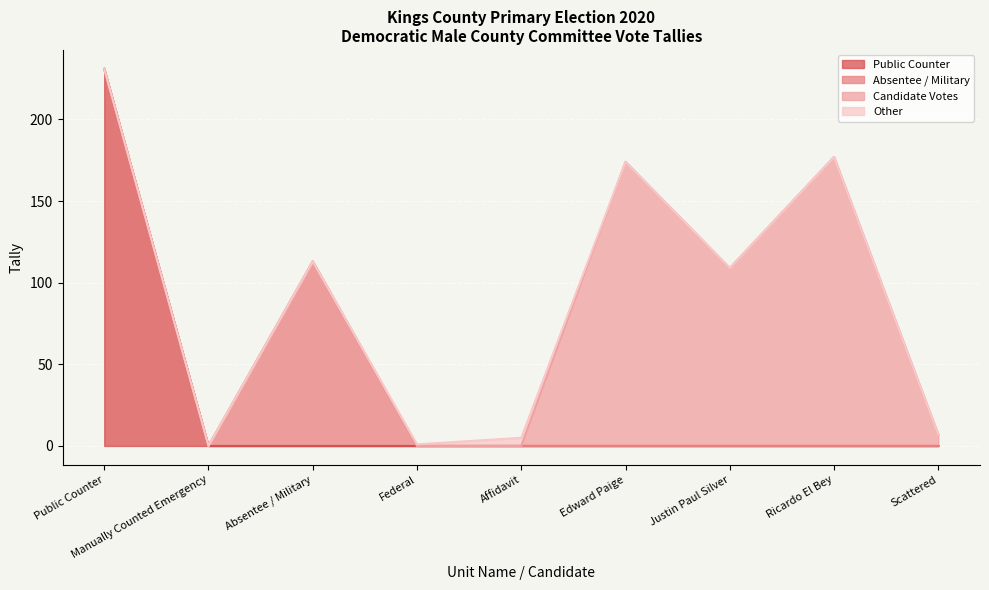

Does the chart display data point markers on the line(s)?

No